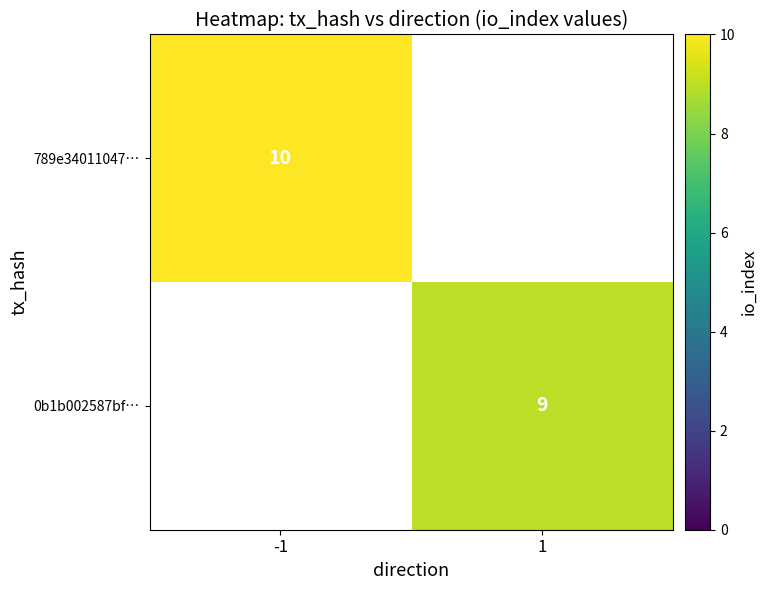

The value of 0b1b002587bf… at 1 is 3.3. True or false?

False